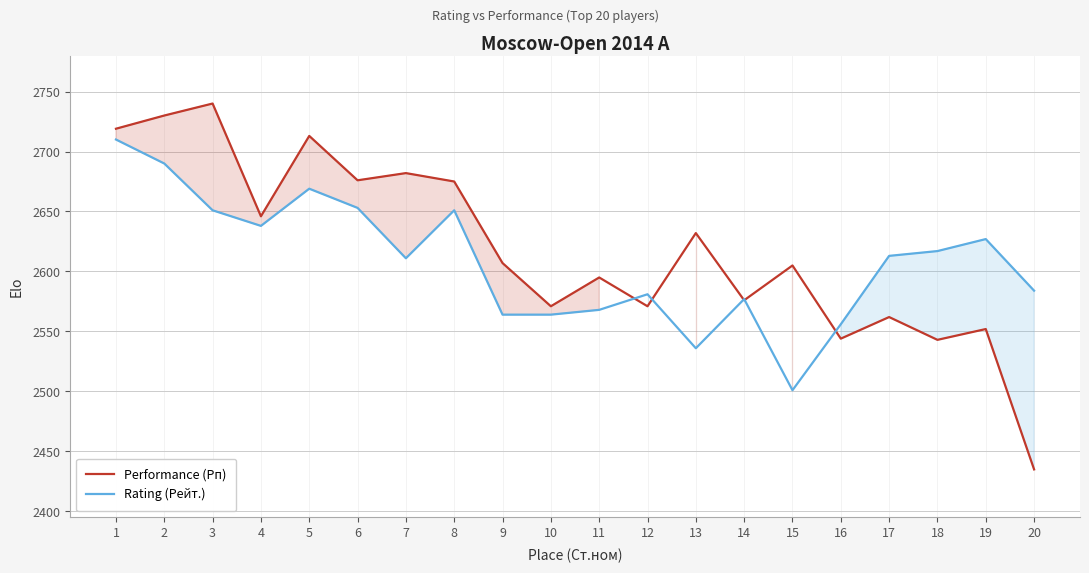

Reading left to right, extract all data points from this chart.

Performance (Рп): 1=2719	2=2730	3=2740	4=2646	5=2713	6=2676	7=2682	8=2675	9=2607	10=2571	11=2595	12=2571	13=2632	14=2576	15=2605	16=2544	17=2562	18=2543	19=2552	20=2435
Rating (Рейт.): 1=2710	2=2690	3=2651	4=2638	5=2669	6=2653	7=2611	8=2651	9=2564	10=2564	11=2568	12=2581	13=2536	14=2577	15=2501	16=2556	17=2613	18=2617	19=2627	20=2584